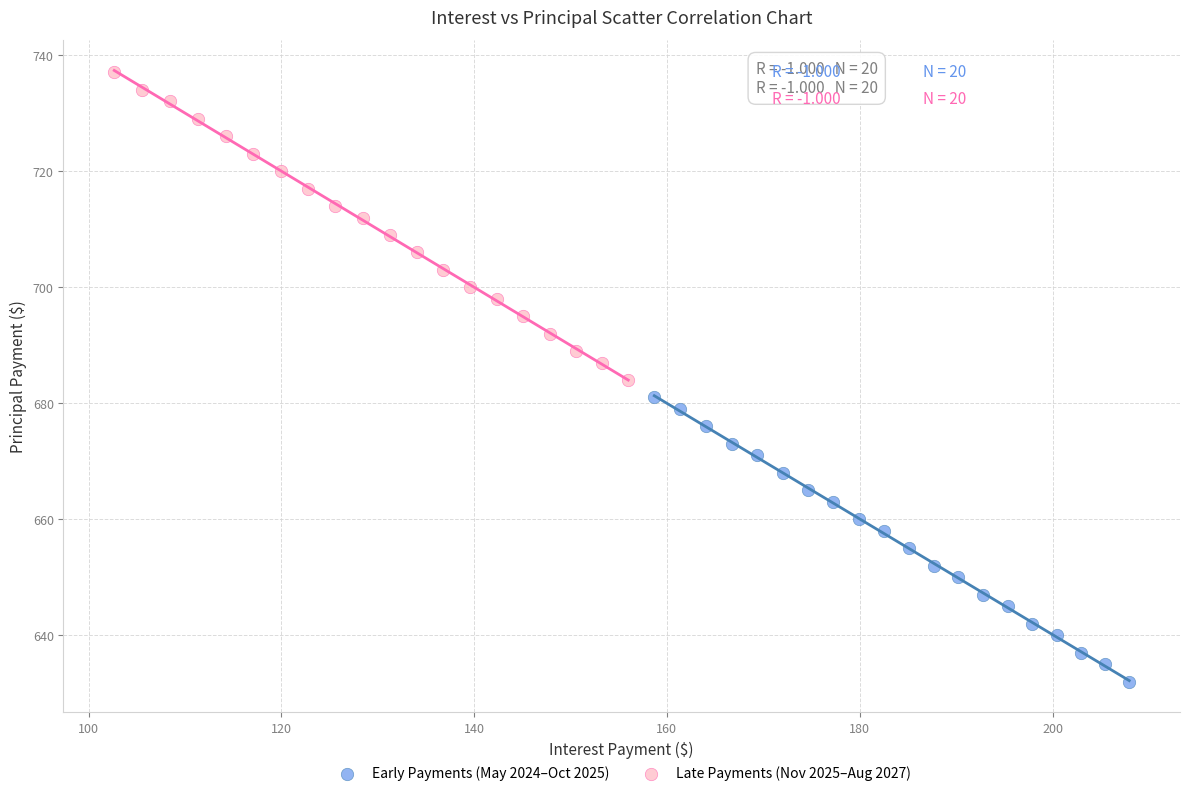

Which series has the widest spread of Y values?

Late Payments (Nov 2025–Aug 2027)